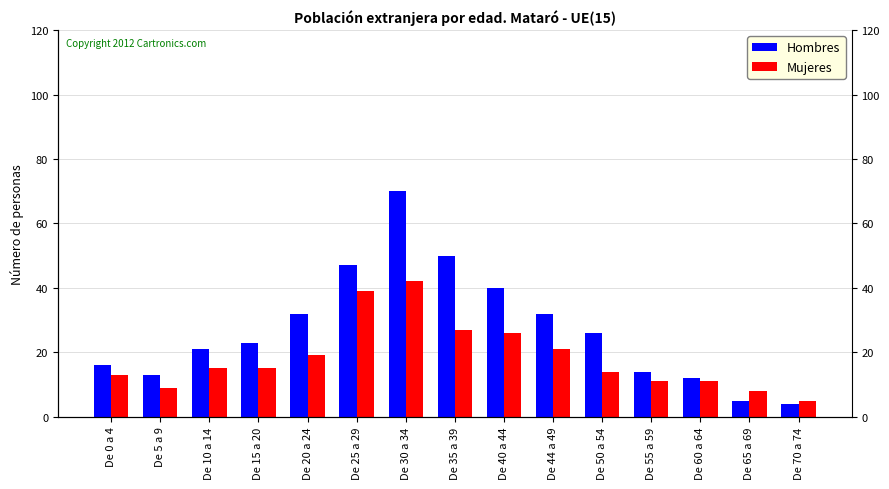

What is the value of the Mujeres bar at the 13th from the left?

11